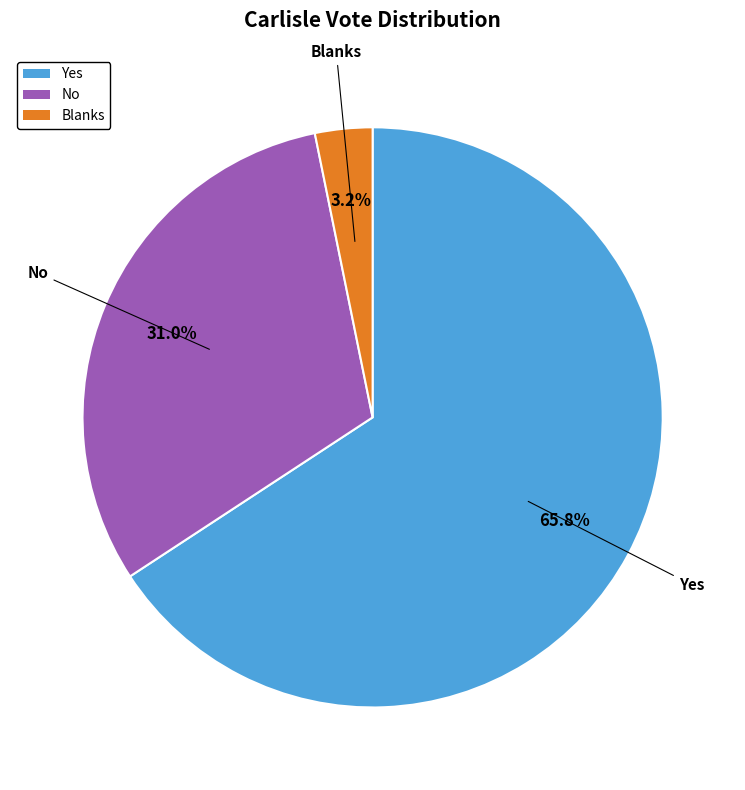

What is the ratio of the value at No to the value at Blanks?

9.7